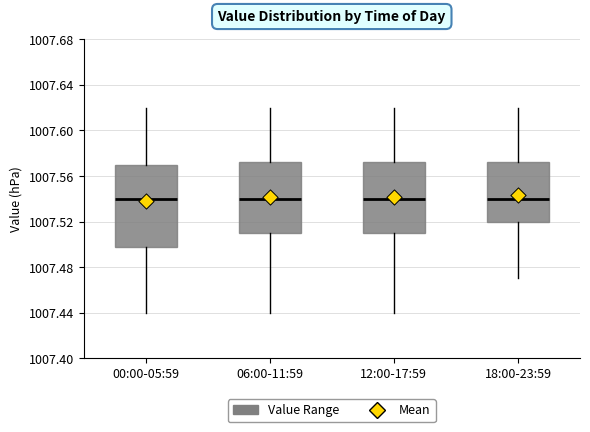

Reading left to right, transcribe this box plot: for each box, give where its median line is, the range the box spans, and where its two whiskers end, as read against the y-axis. The values are not printed on the chart, so give them approximately, as read against the axis.

00:00-05:59: median 1007.540, box 1007.500 to 1007.570, whiskers 1007.440 to 1007.620
06:00-11:59: median 1007.540, box 1007.510 to 1007.575, whiskers 1007.440 to 1007.620
12:00-17:59: median 1007.540, box 1007.510 to 1007.575, whiskers 1007.440 to 1007.620
18:00-23:59: median 1007.540, box 1007.520 to 1007.575, whiskers 1007.470 to 1007.620